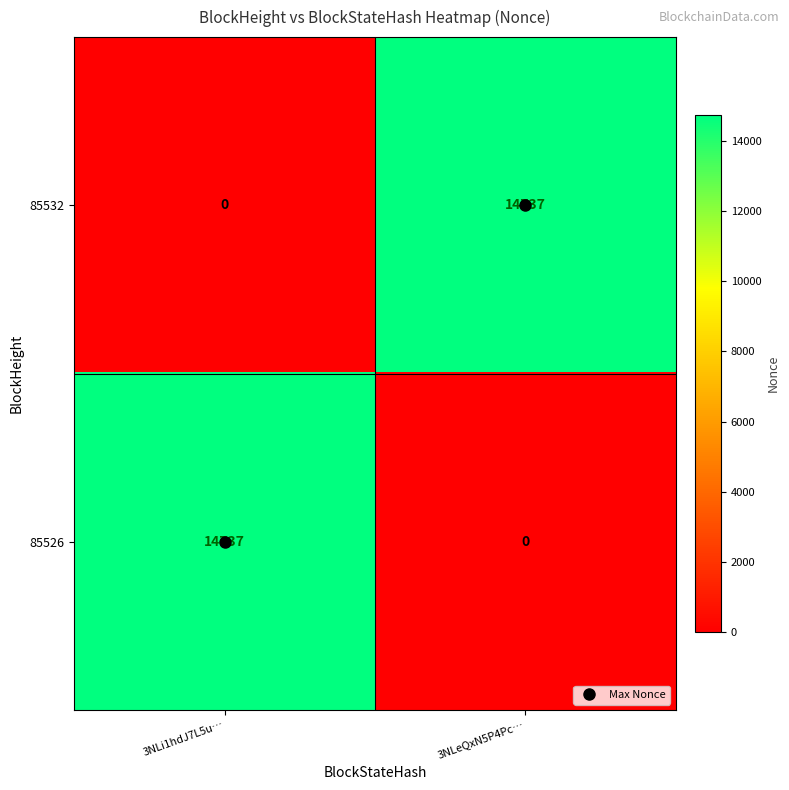

What value does the 85526 series have at 3NLi1hdJ7L5u…?

14737